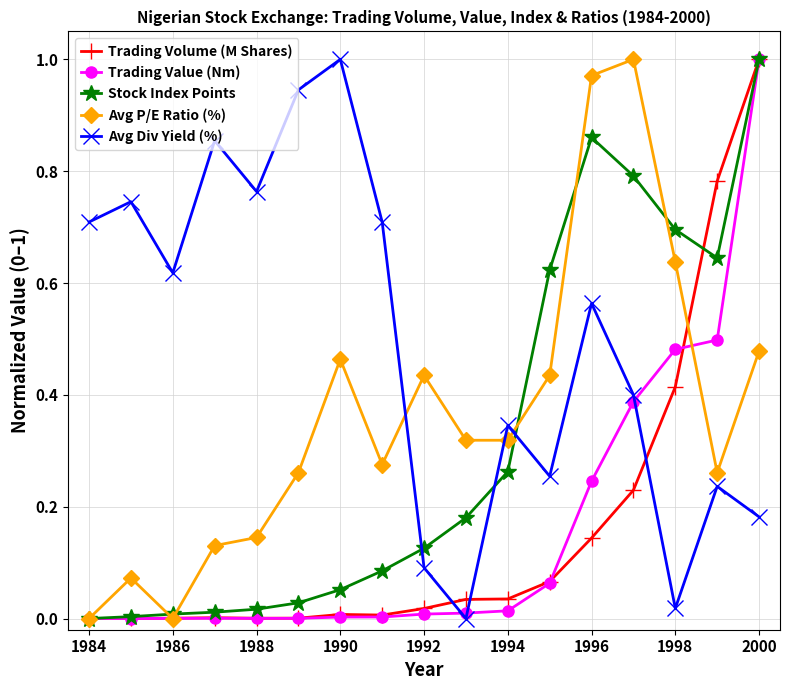

True or false: Avg Div Yield (%) and Stock Index Points cross at least once.

True